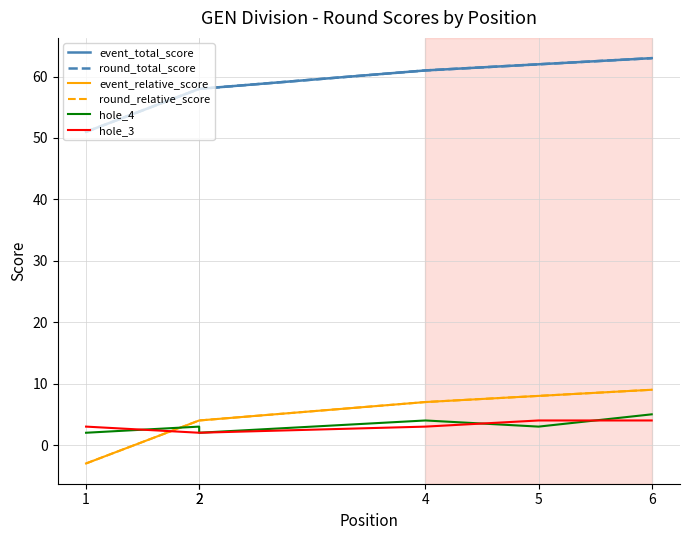

Where is event_relative_score nearest to the value 3?

2